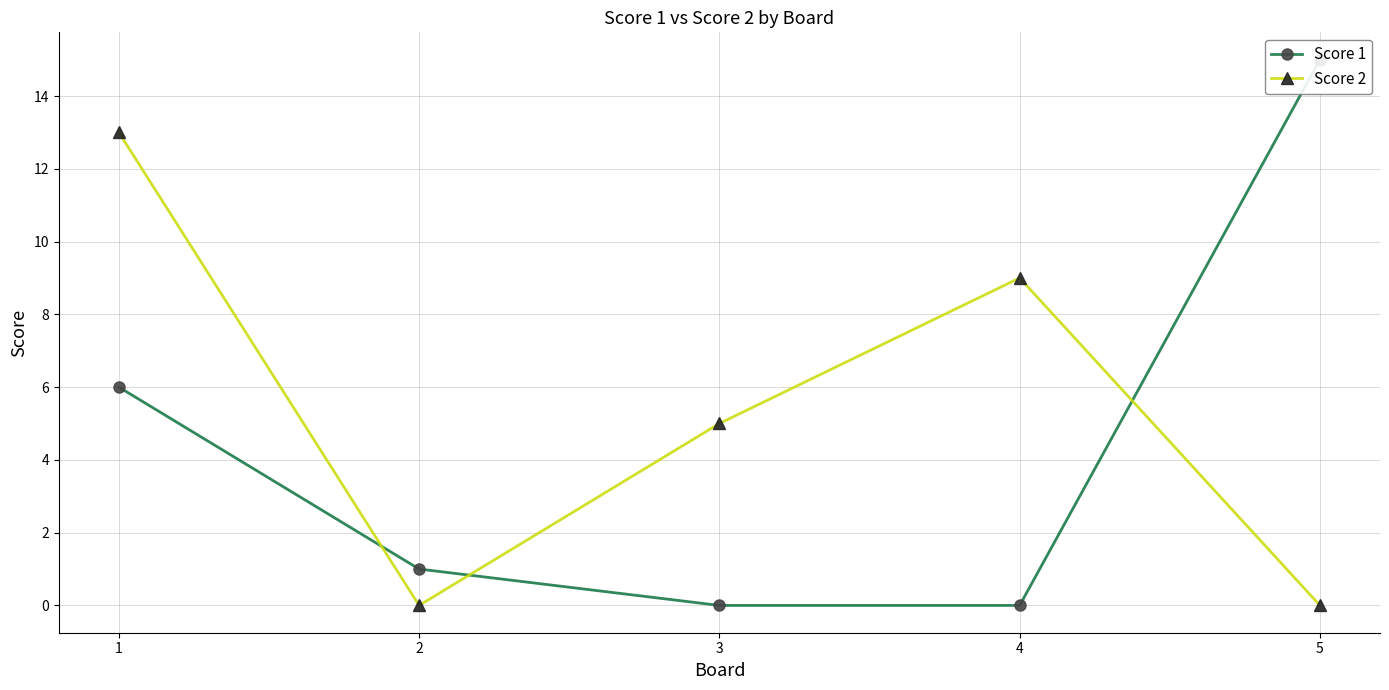

What are all the series names shown in the legend?

Score 1, Score 2